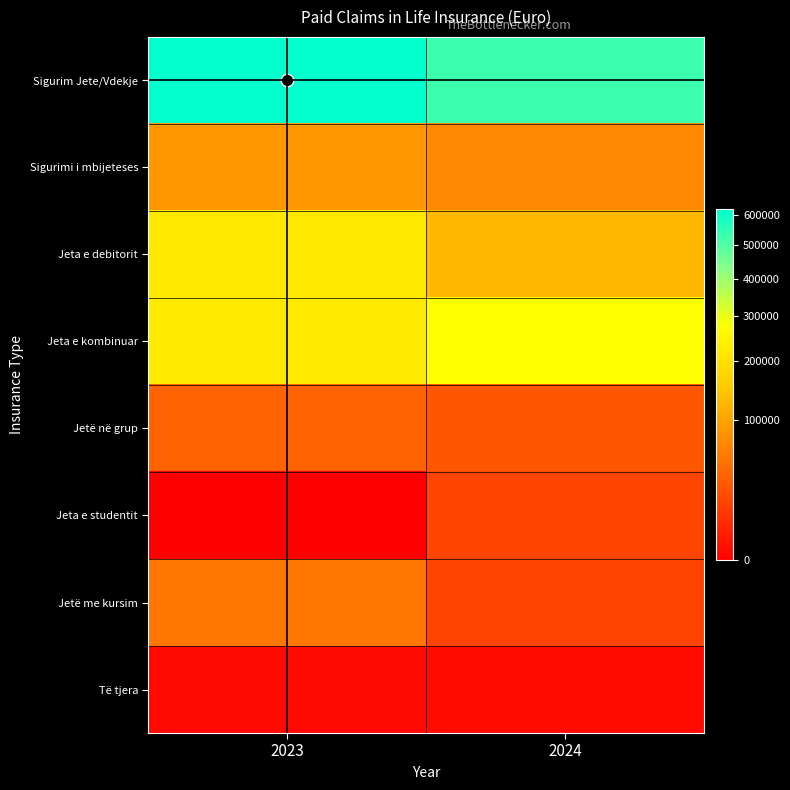

How many distinct data groups are displayed?

8